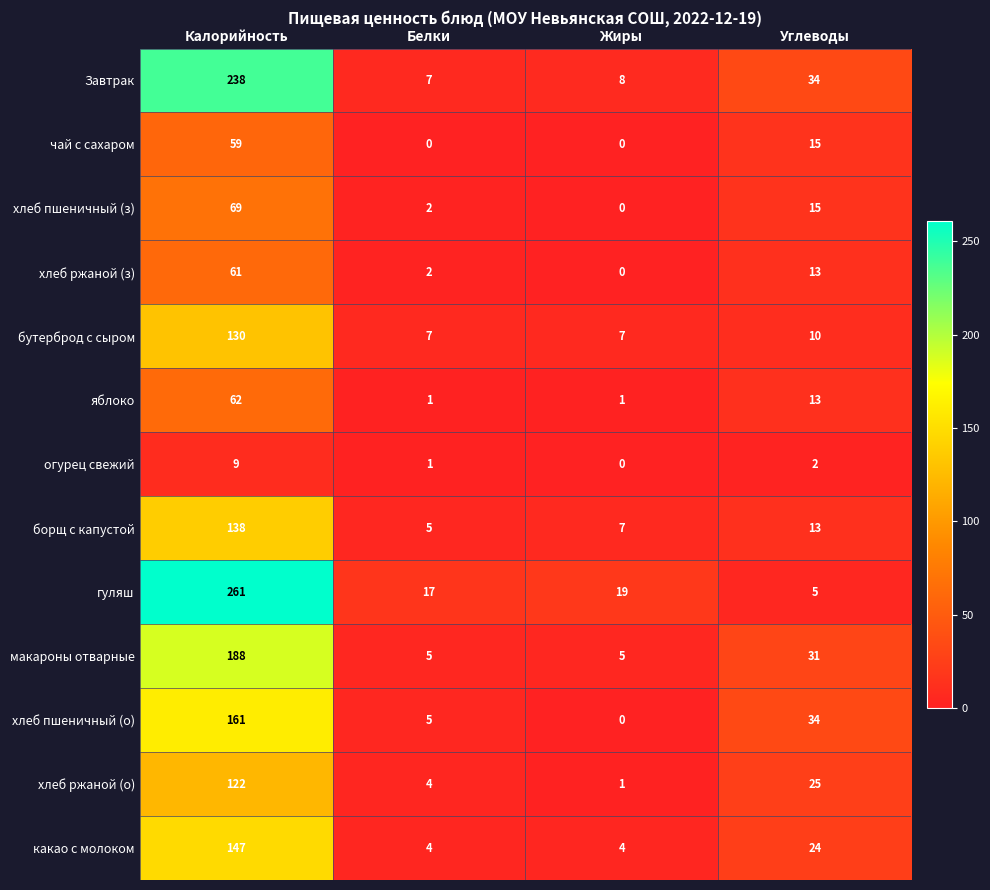

List the series in order of their peak value, lowest first.

огурец свежий, чай с сахаром, хлеб ржаной (з), яблоко, хлеб пшеничный (з), хлеб ржаной (о), бутерброд с сыром, борщ с капустой, какао с молоком, хлеб пшеничный (о), макароны отварные, Завтрак, гуляш